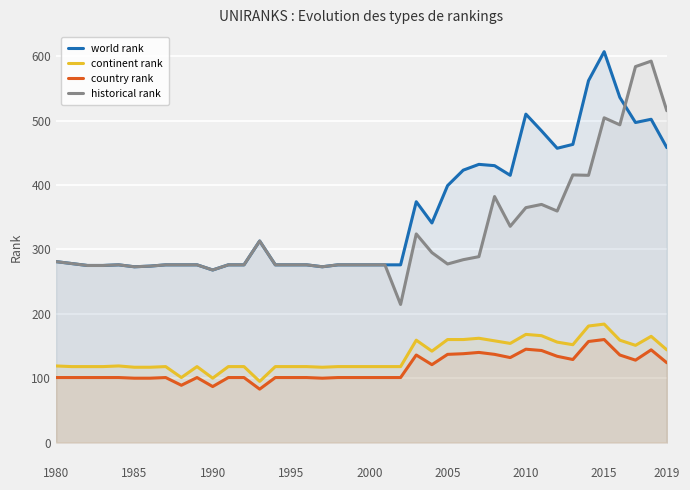

What is the greatest value displayed?

607.0